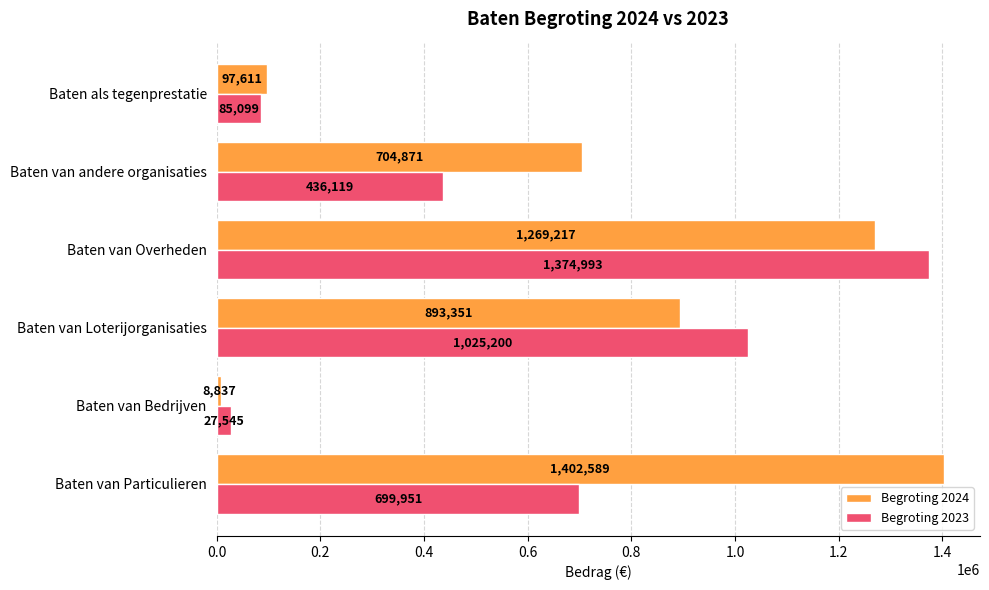

Count the number of data series in this chart.

2